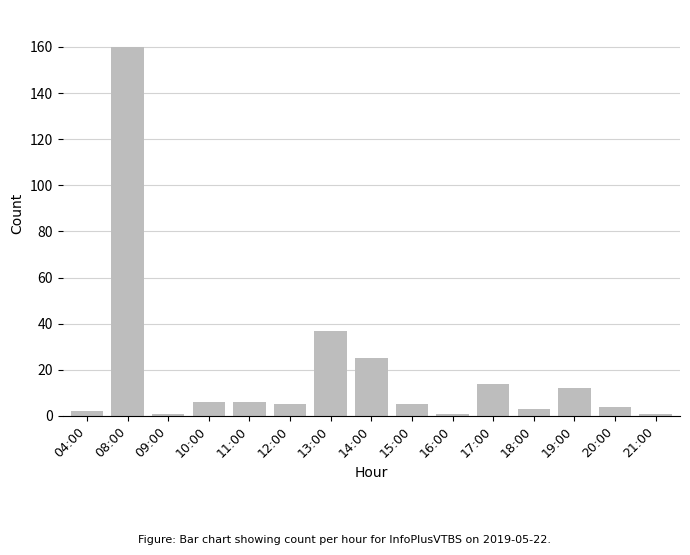

What is the change in value from 12:00 to 13:00?

+32